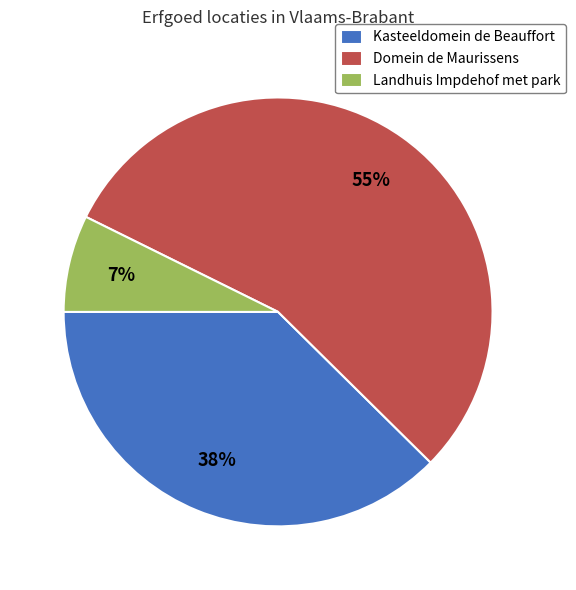

What percentage is the Domein de Maurissens slice, to the nearest percent?

55%